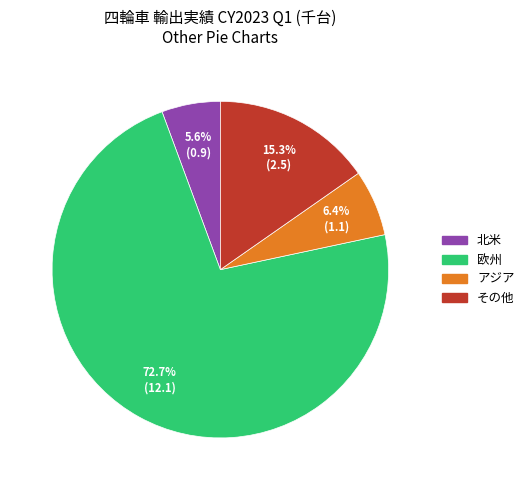

Which has a higher value, その他 or アジア?

その他